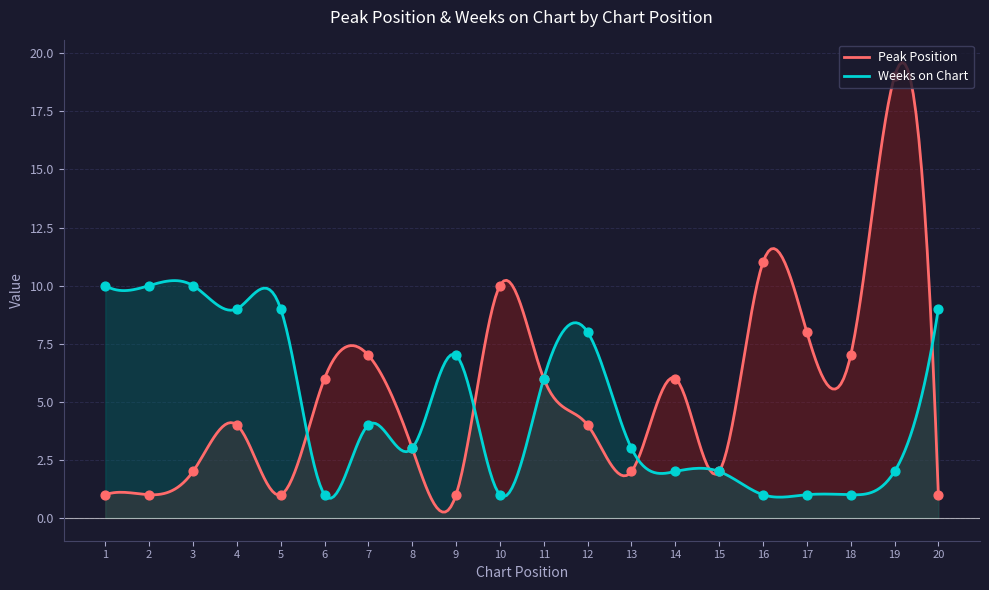

Which series has the widest spread of Y values?

Peak Position